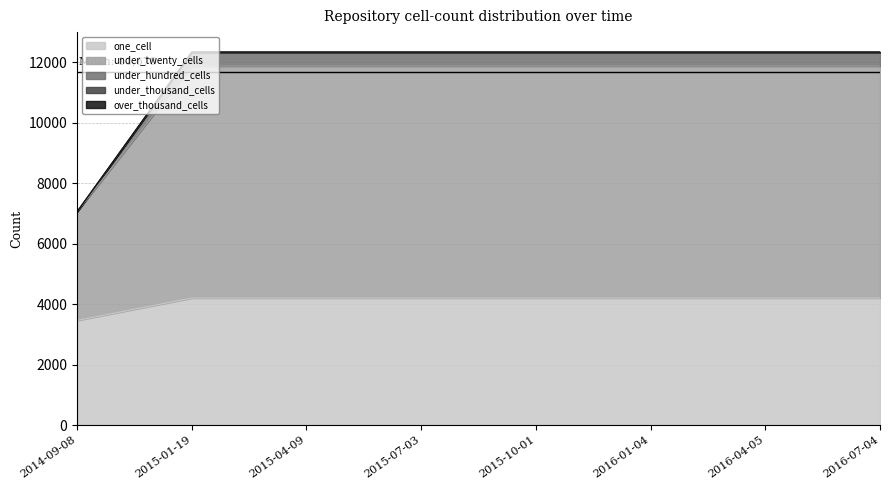

Which has a higher value, 2014-09-08 or 2016-01-04?

2016-01-04